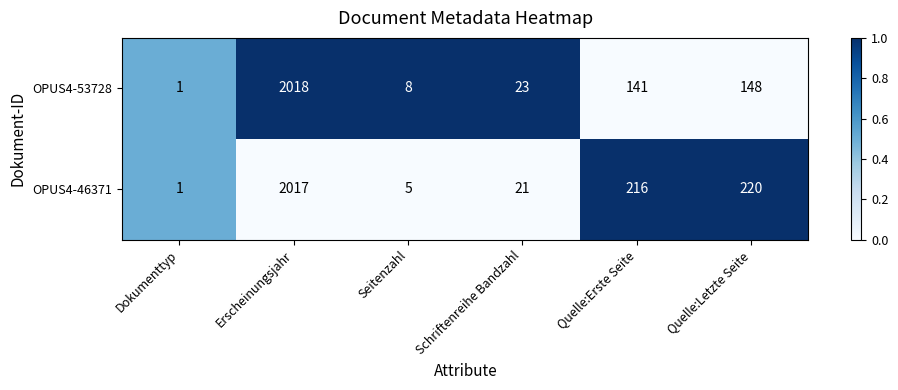

List the series in order of their peak value, highest first.

OPUS4-53728, OPUS4-46371